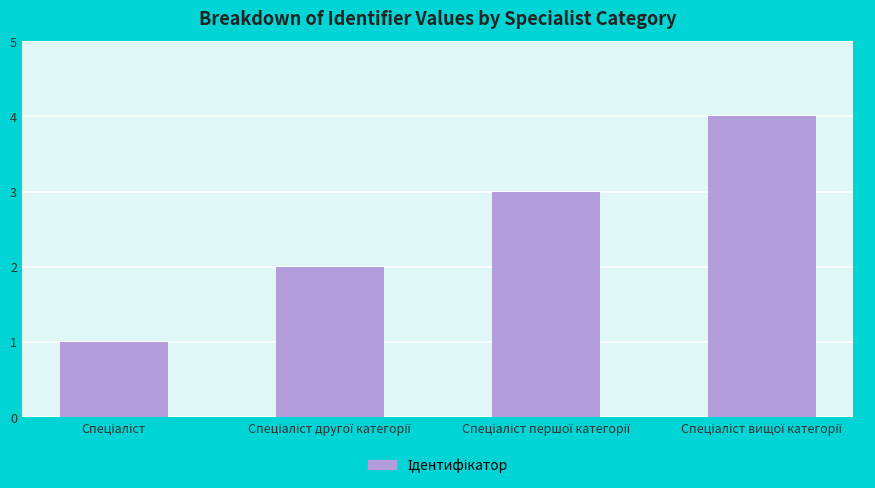

What is the sum of all values?

10